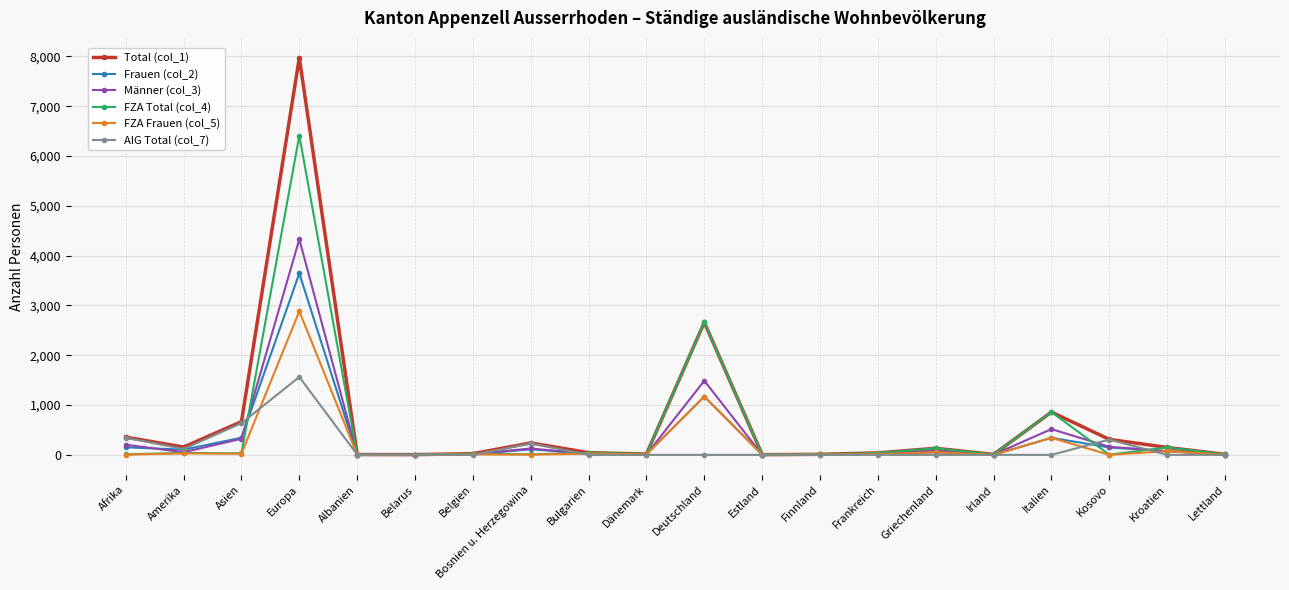

What is the difference between the FZA Total (col_4) values at Lettland and Deutschland?

2649